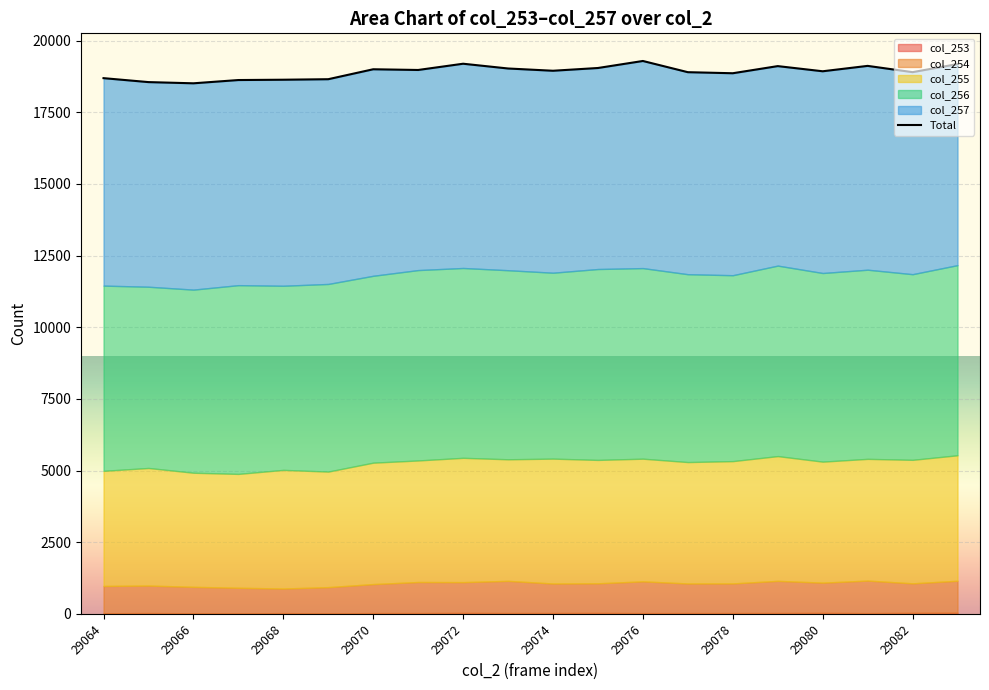

What is the value of the 6th point from the left?

18656